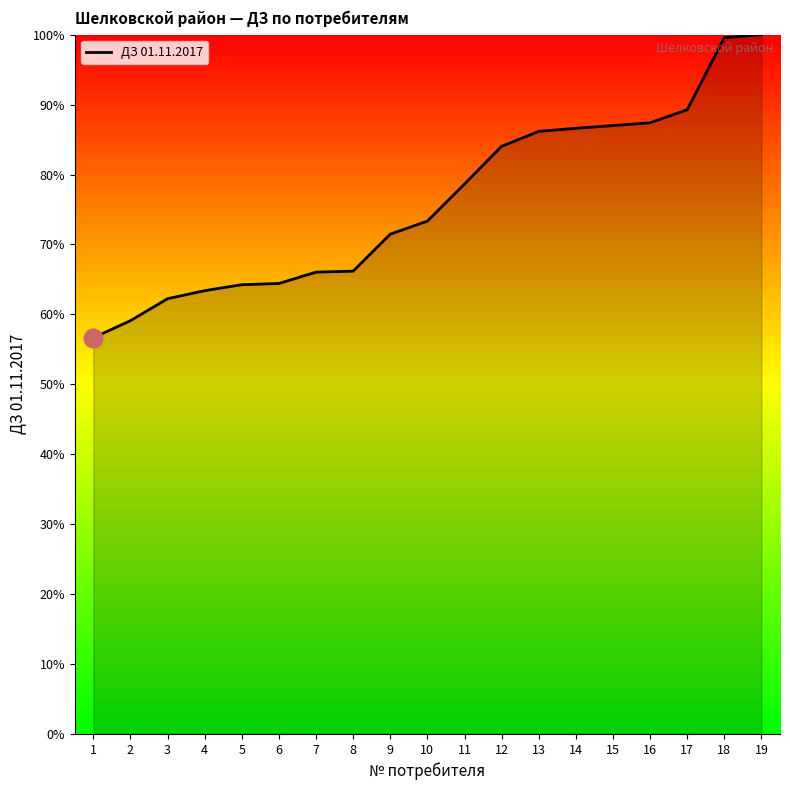

What is the ratio of the value at 4 to the value at 12?

0.8